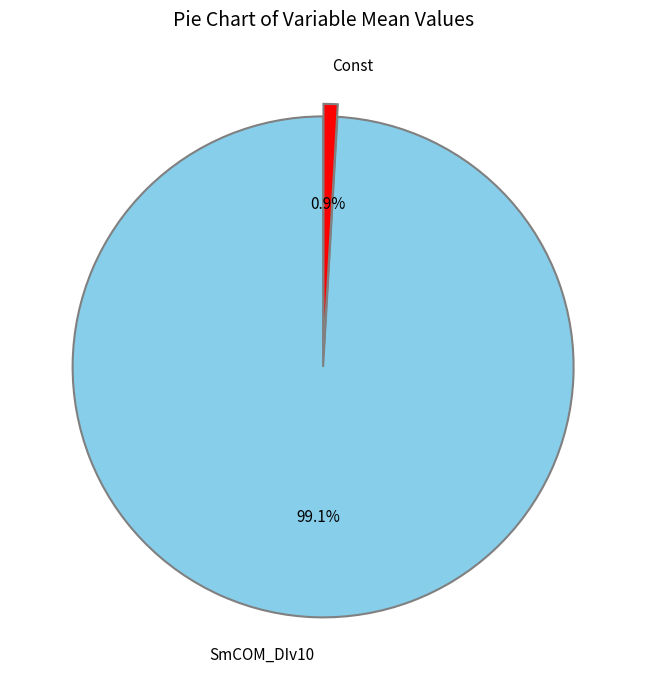

Which category has the biggest portion of the pie?

SmCOM_DIv10